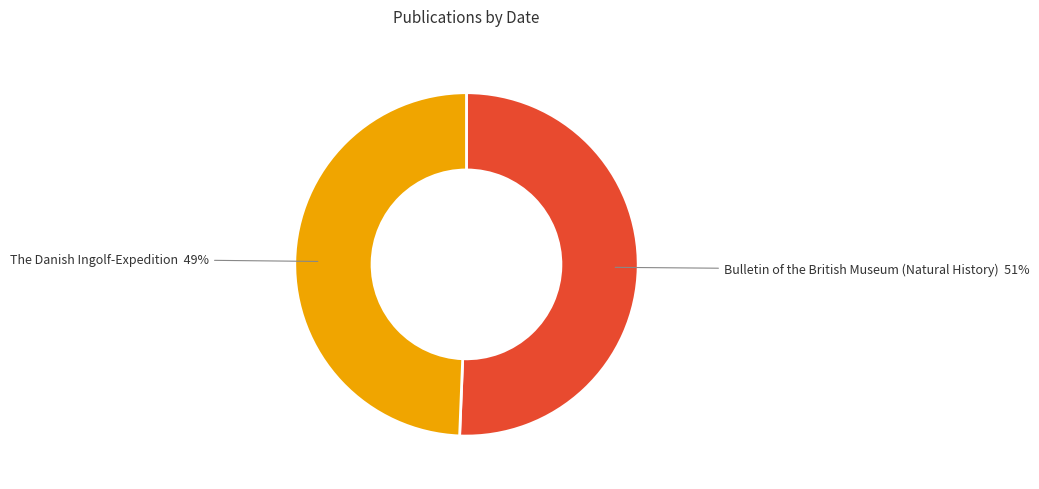

Count the number of slices in the pie.

2